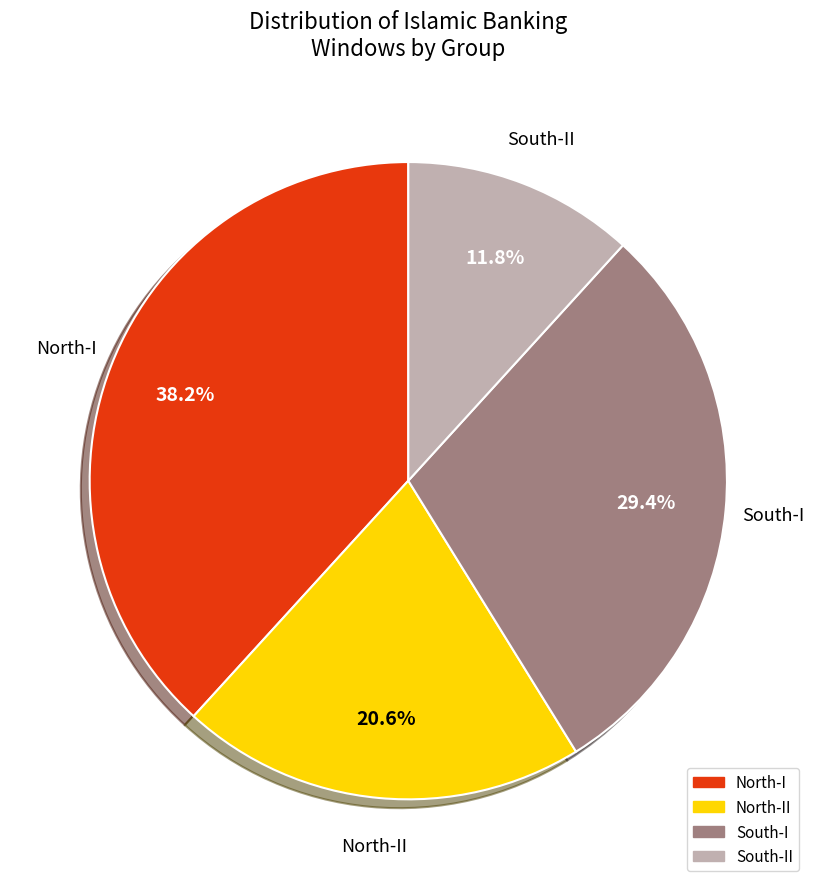

Is there any slice that represents more than half of the pie?

No